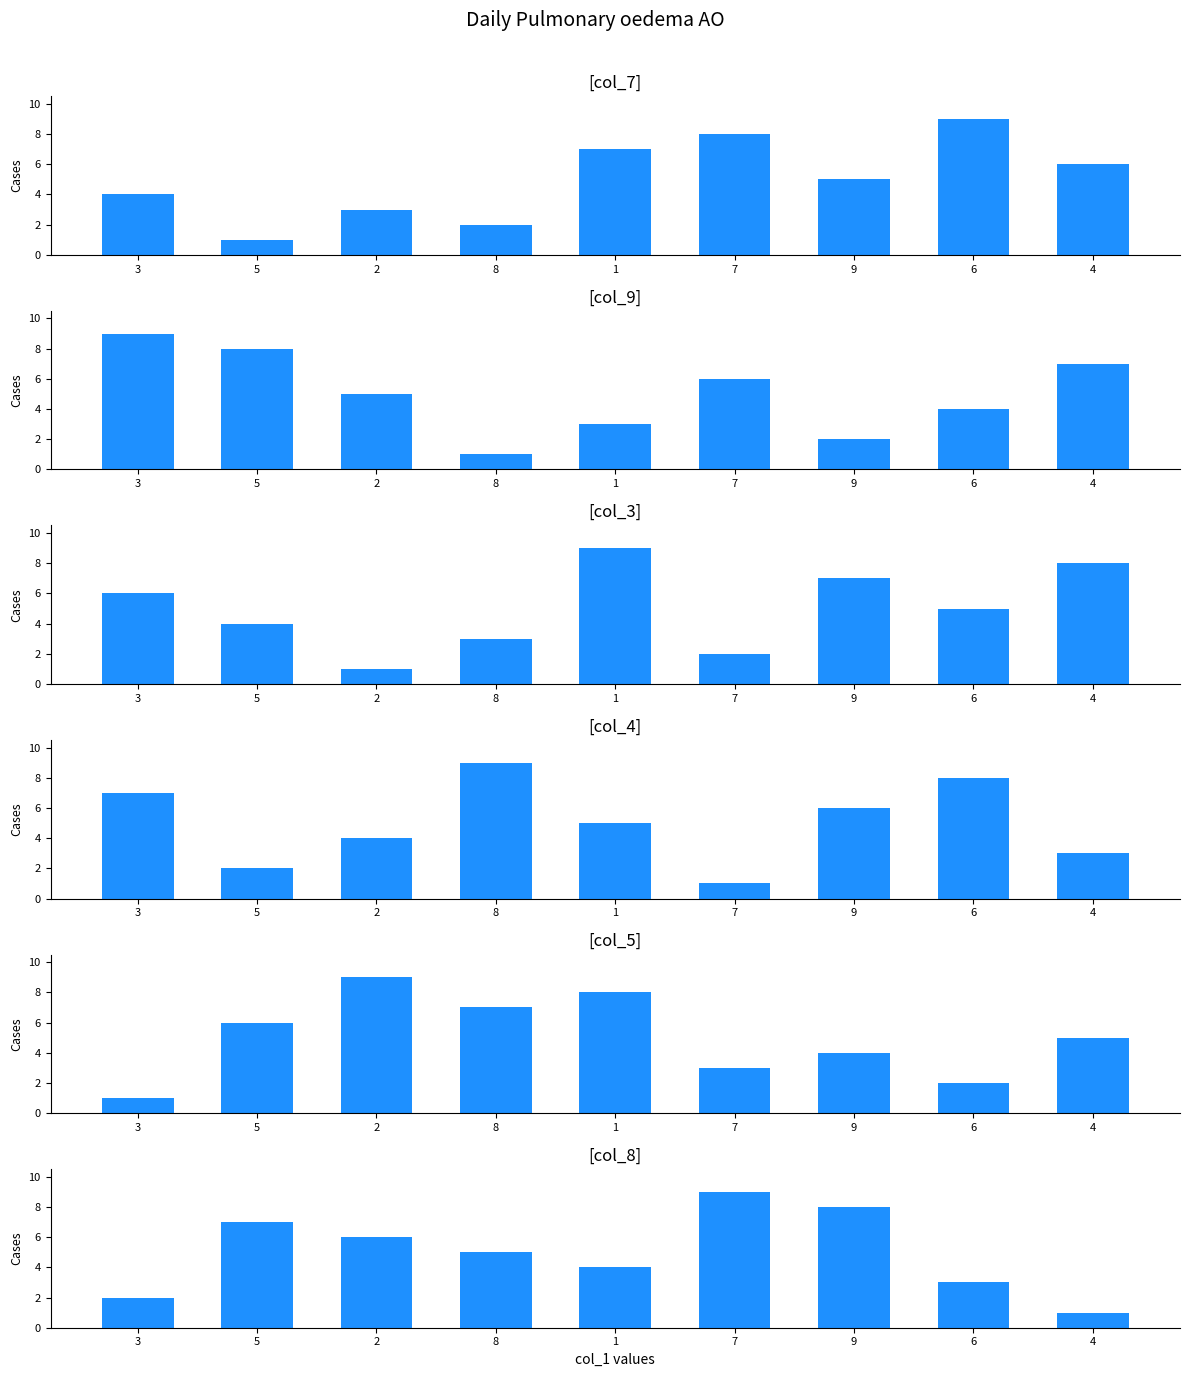

Are the bars grouped side by side (vs. stacked)?

Yes